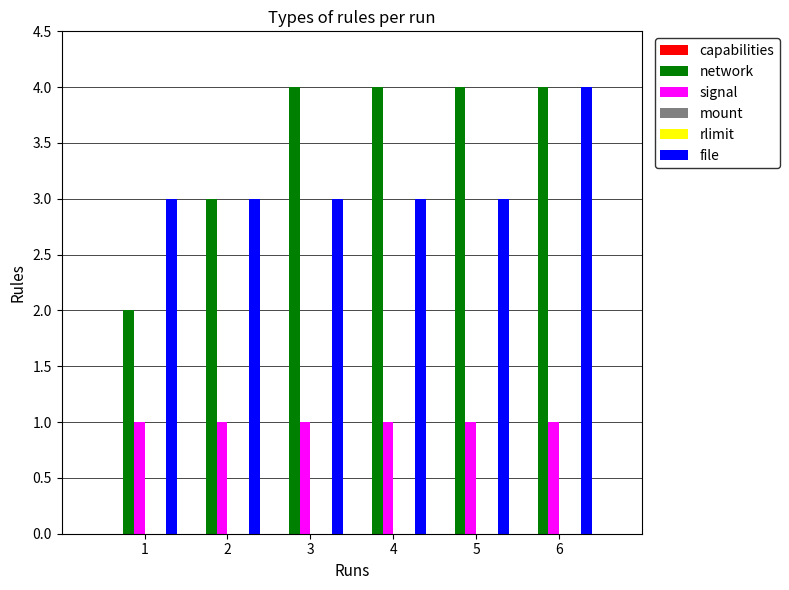

Which series has the largest total across all categories?

network